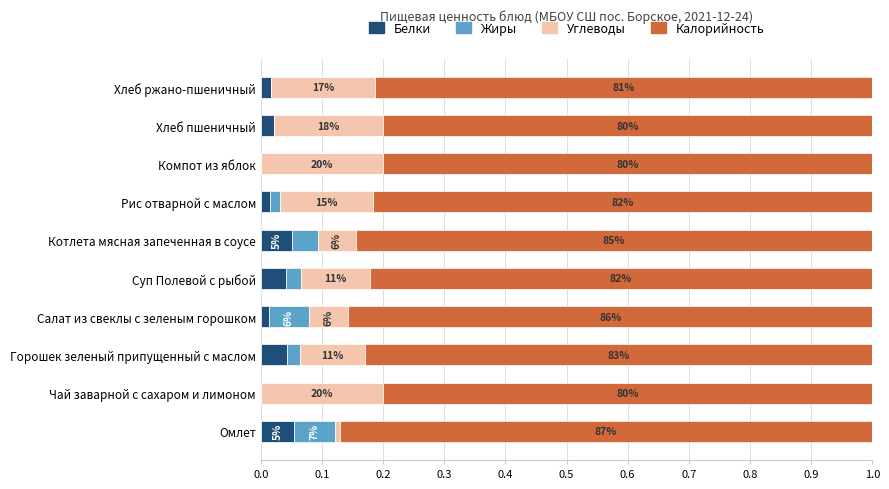

At how many categories does at least one series exceed 0?

10